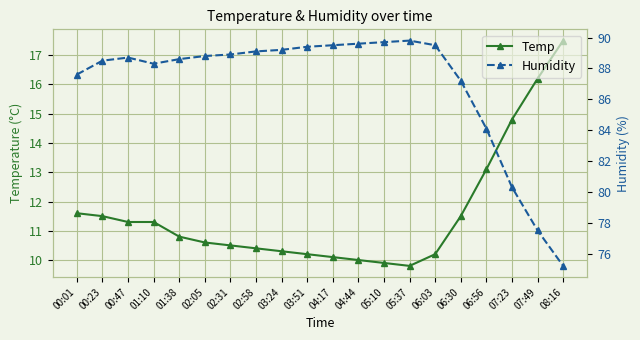

What is the value of the Humidity point at the 11th from the left?

89.5